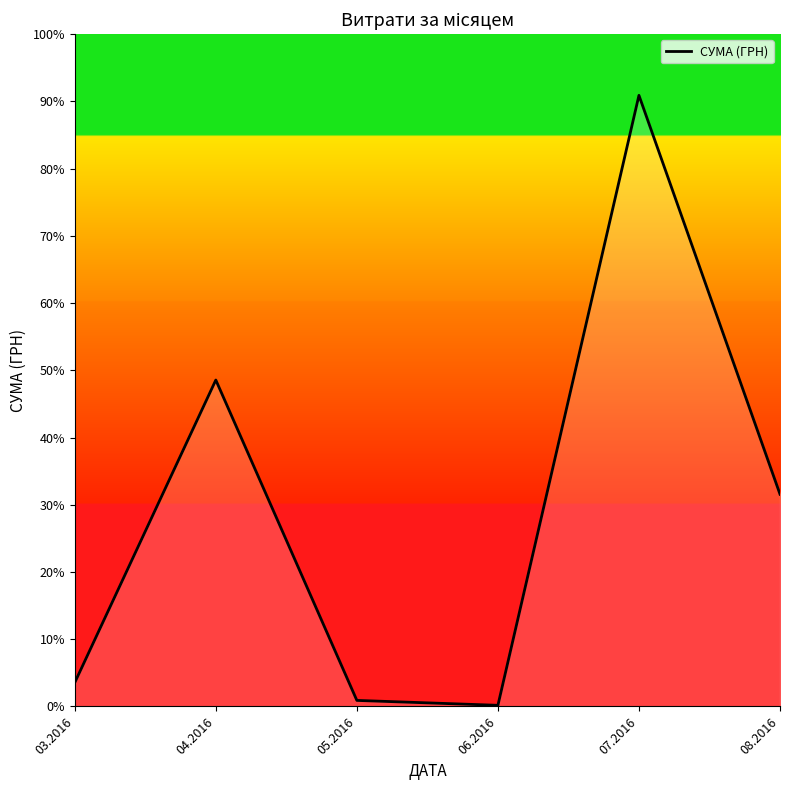

Reading left to right, transcribe all the data shown in this chart.

12746.9	174434.8	3225.4	600.0	326561.1	113398.5